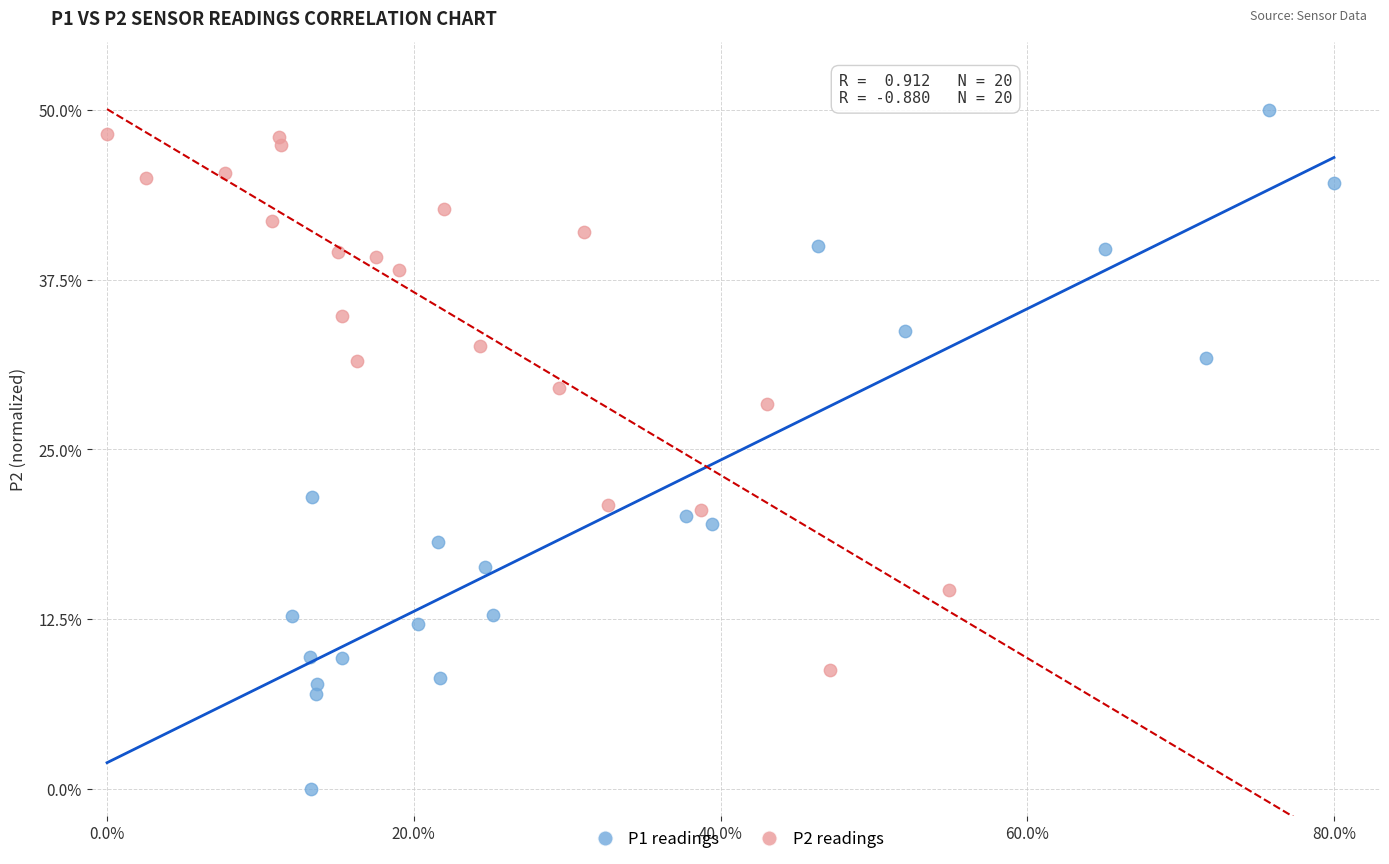

Which series has the widest spread of Y values?

P1 readings